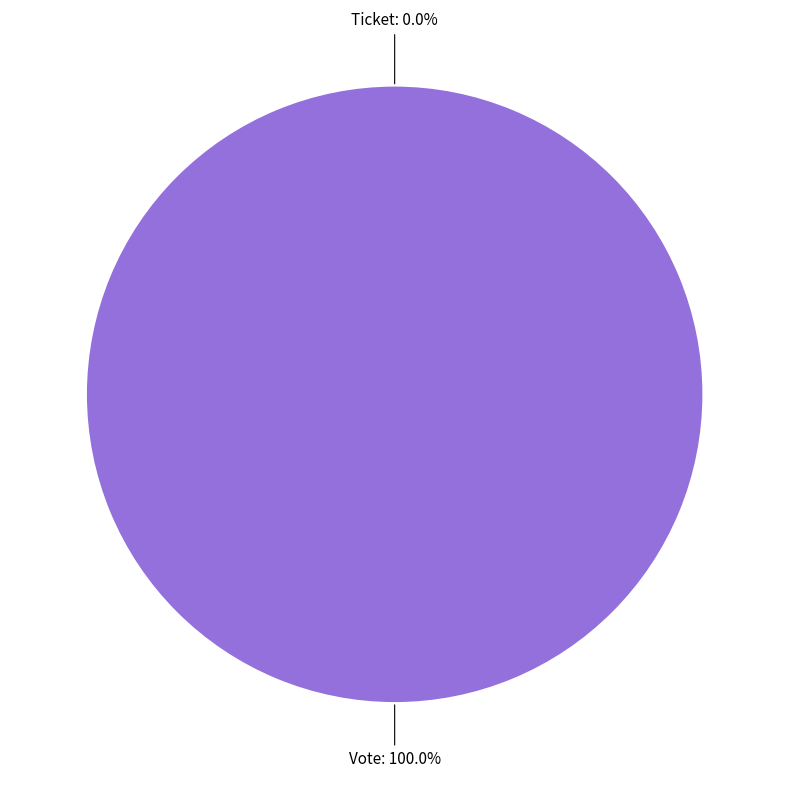

Does Vote represent more than half of the total?

Yes